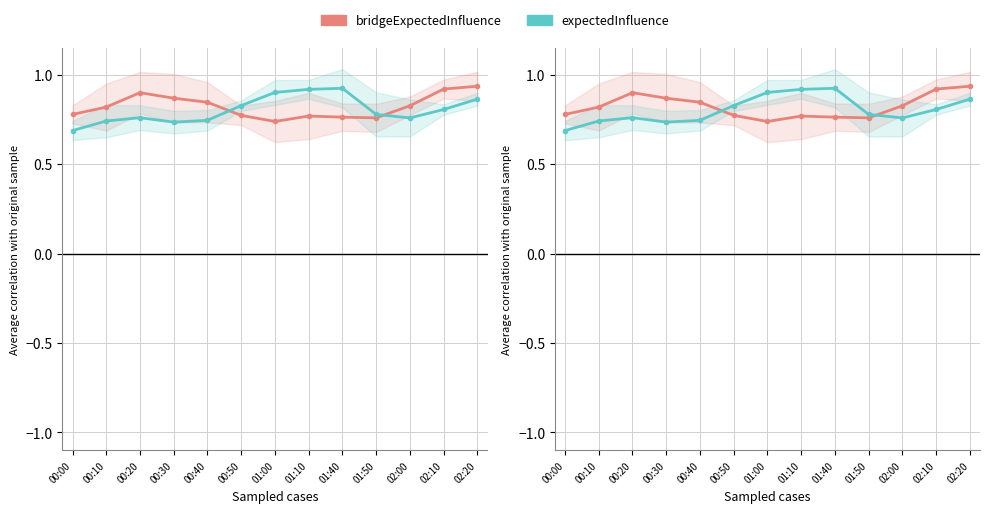

Which category has the highest value across all series?

02:20